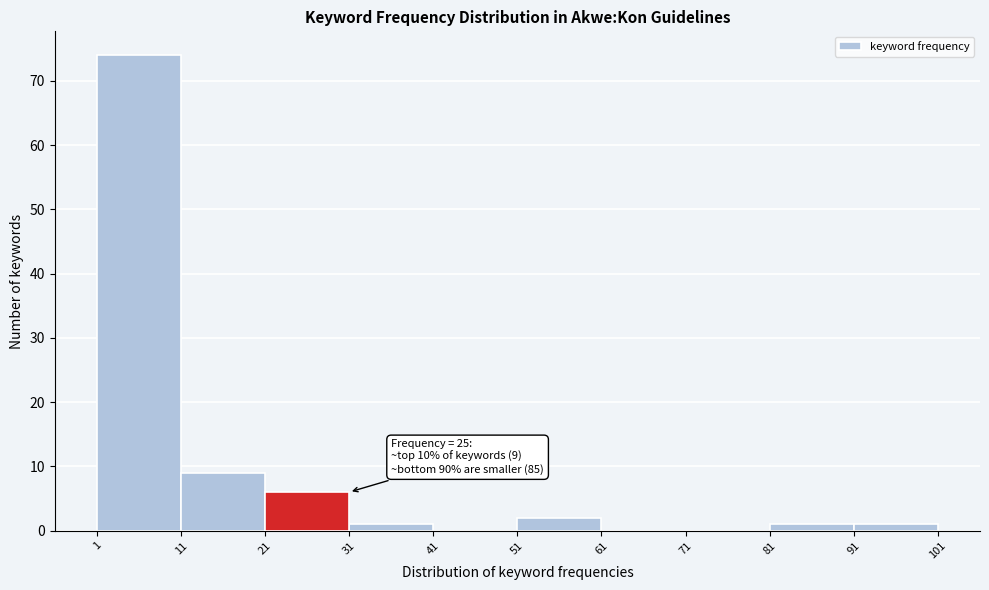

Which range on the x-axis has the tallest bar?

1 to 11